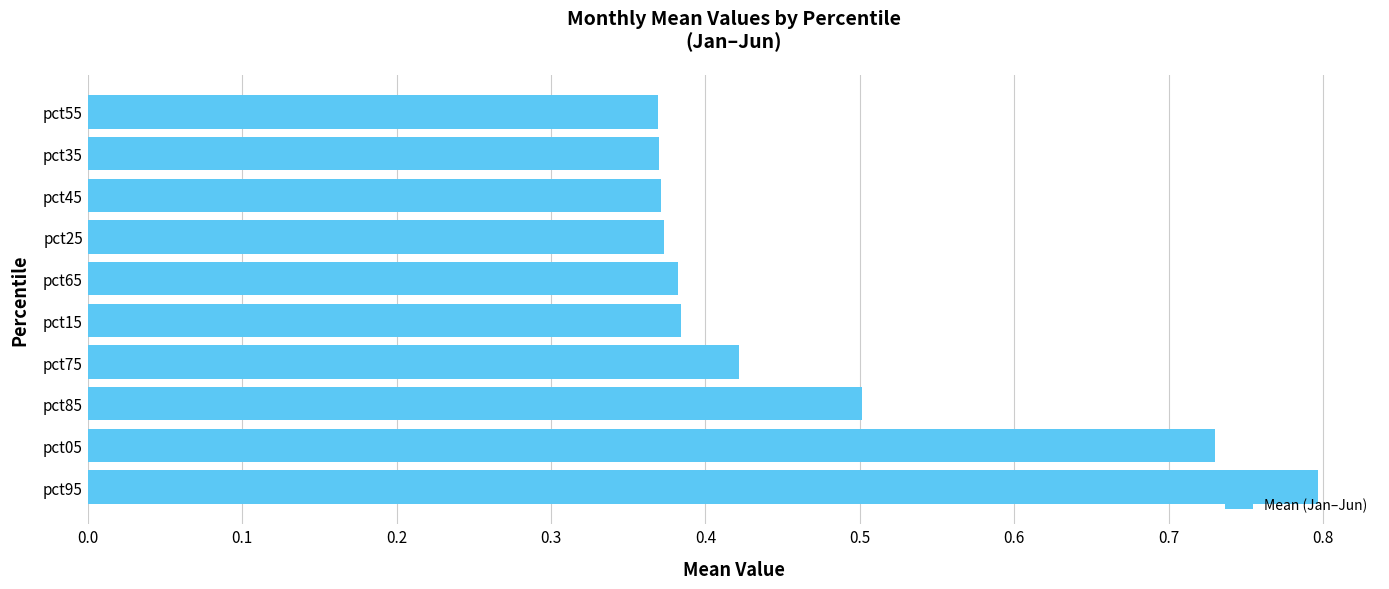

Does the chart contain any negative values?

No